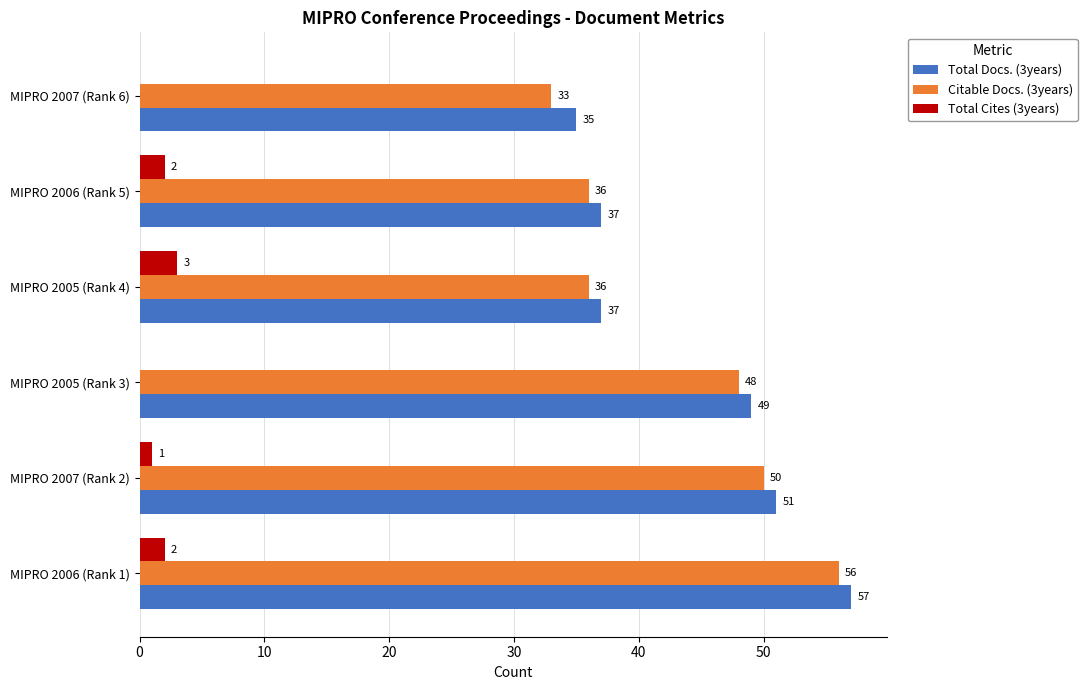

What is the total value across all series at MIPRO 2007 (Rank 6)?

68